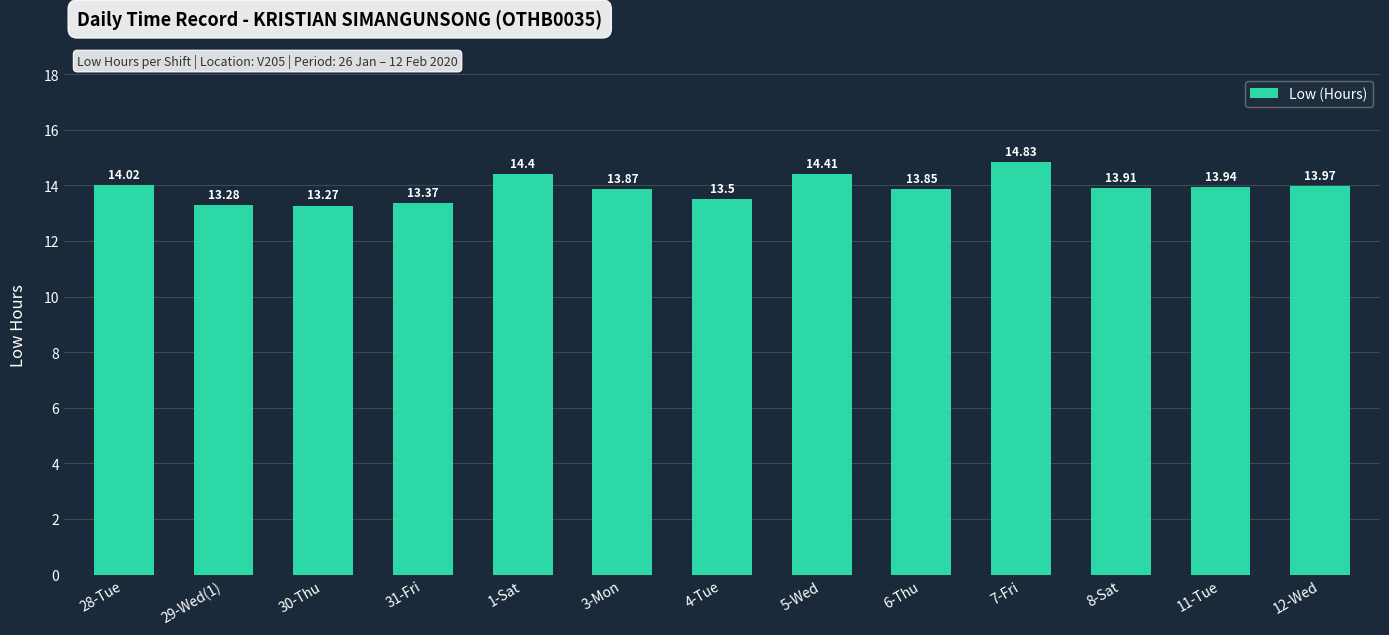

Does the chart contain stacked bars?

No